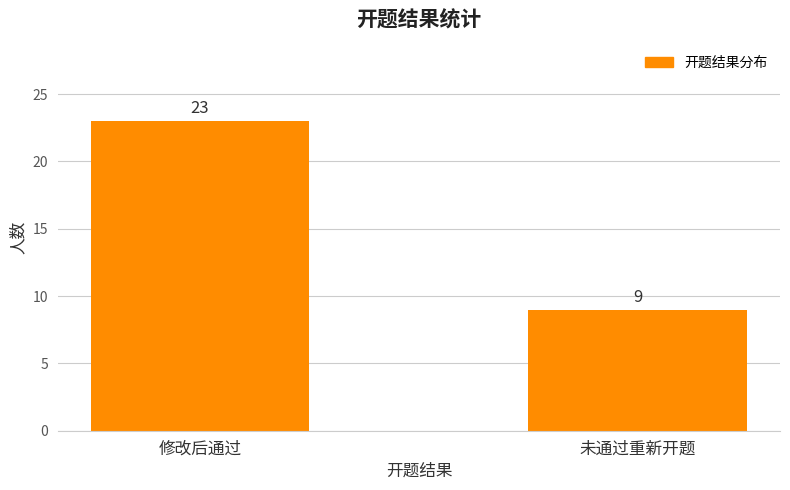

What is the approximate value at 未通过重新开题?

9